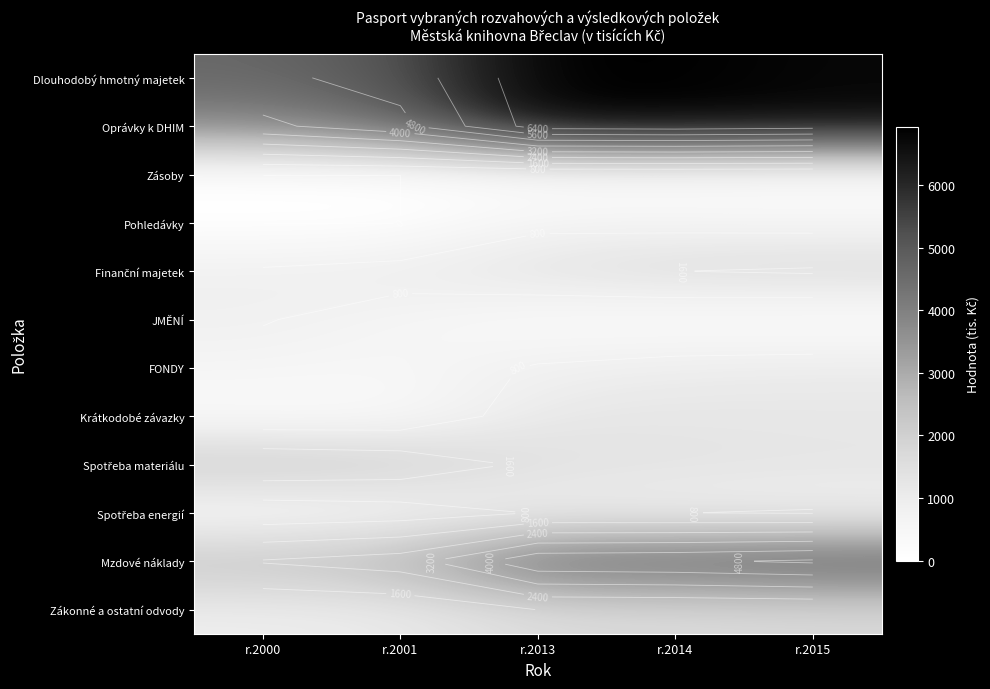

What is the spread (max minus min) of values at r.2013?

6877